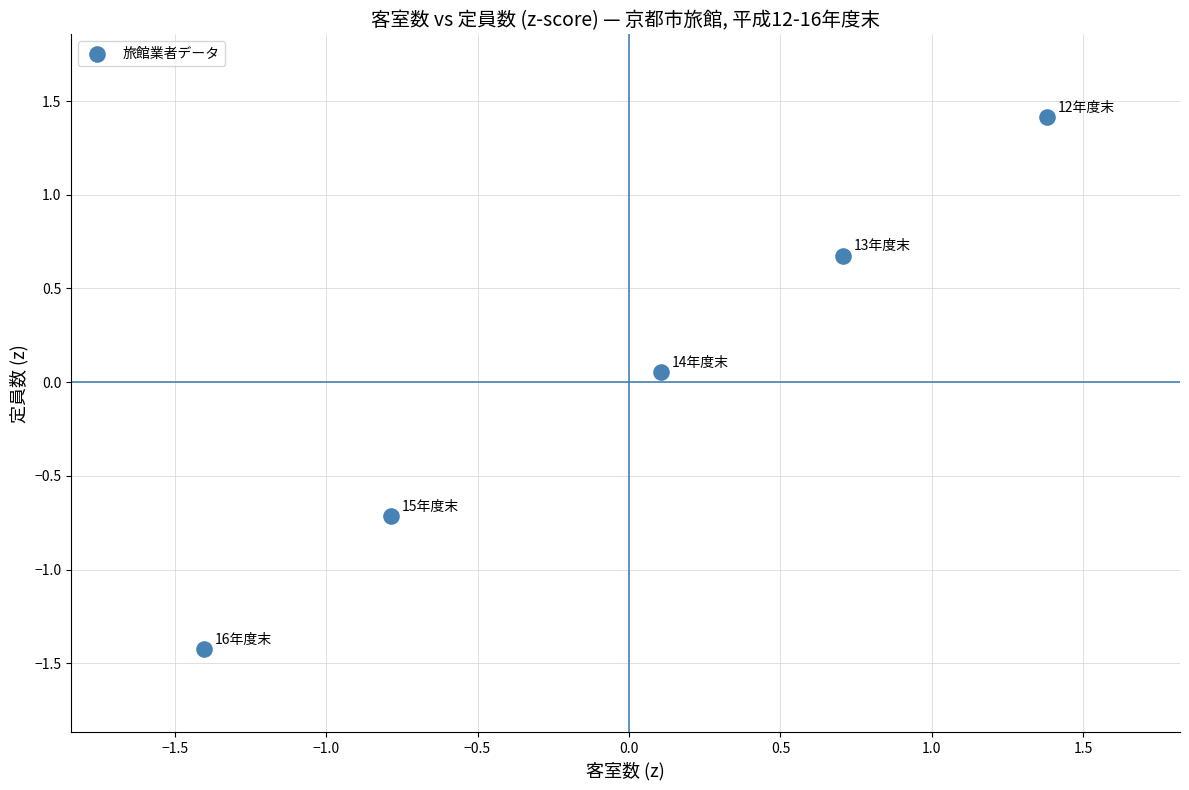

What is the range of Y values (max minus min)?

2.8